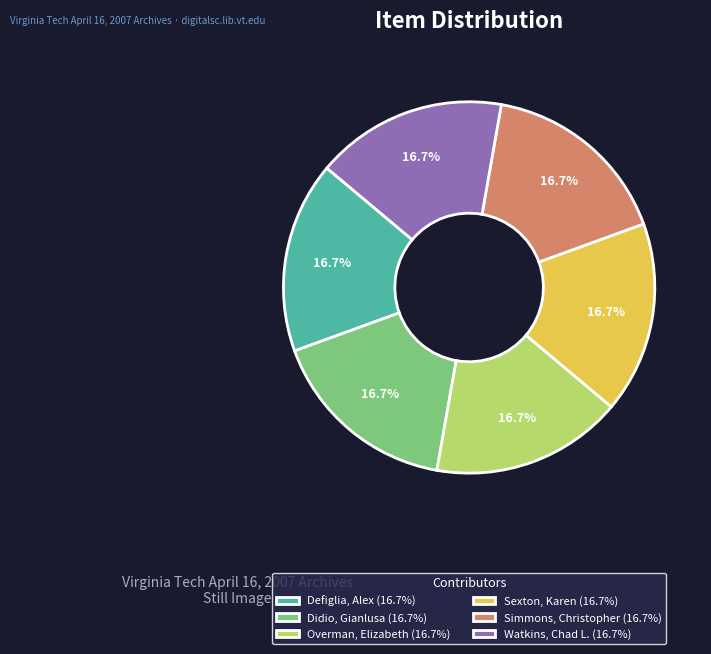

To the nearest percent, what percentage of the pie is Simmons, Christopher?

17%